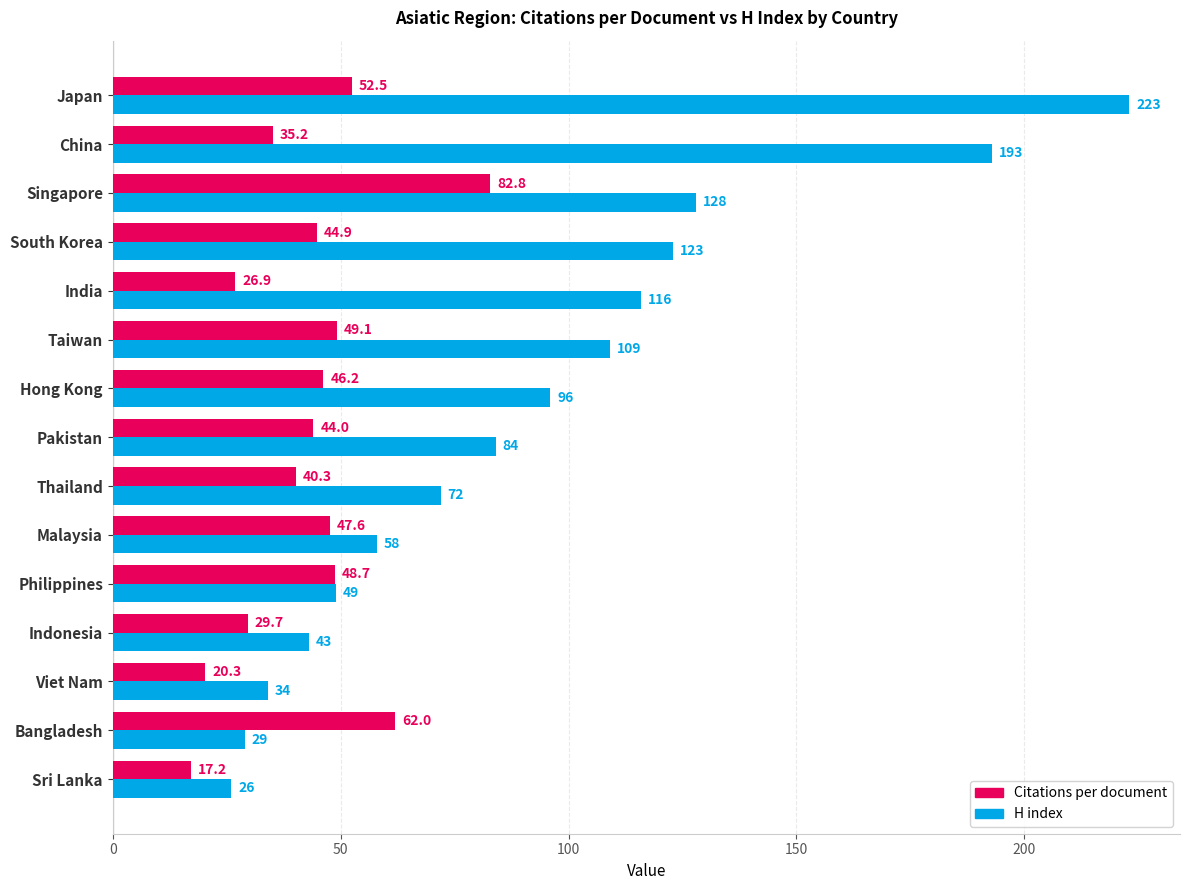

The value of Citations per document at Hong Kong is 70.2. True or false?

False